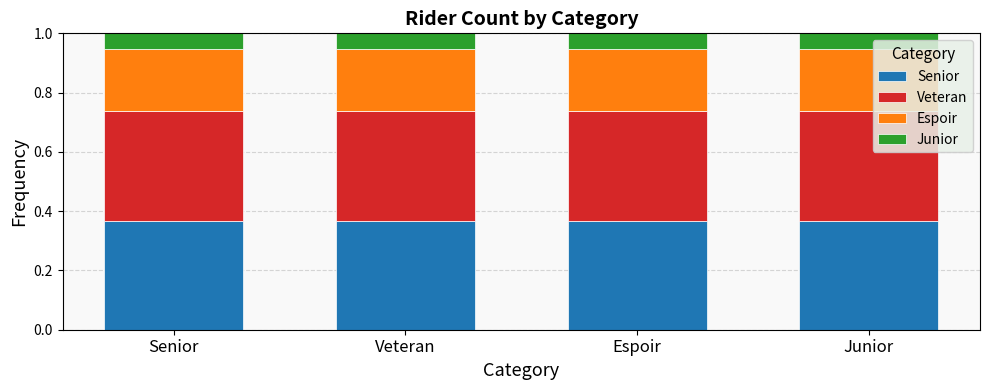

Count the number of categories in the chart.

4